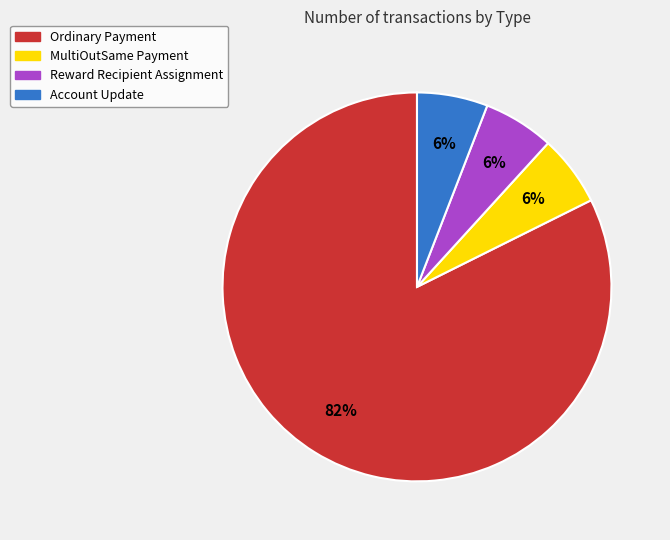

To the nearest percent, what is the average slice percentage?

25%